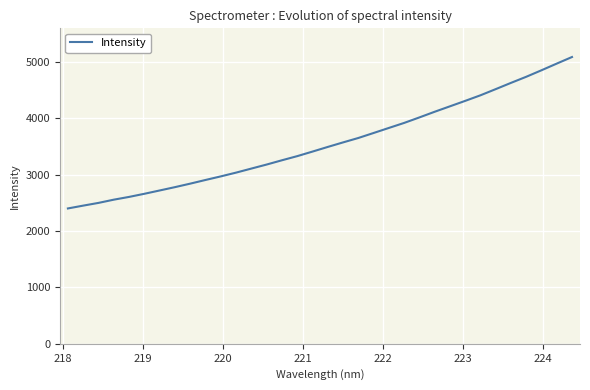

What is the maximum value shown in the chart?

5089.1